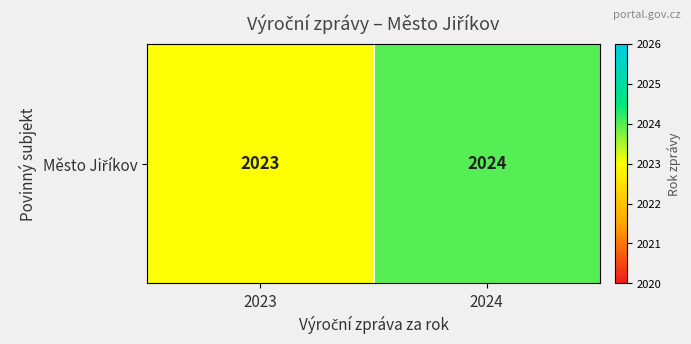

What is the minimum value shown in the chart?

2023